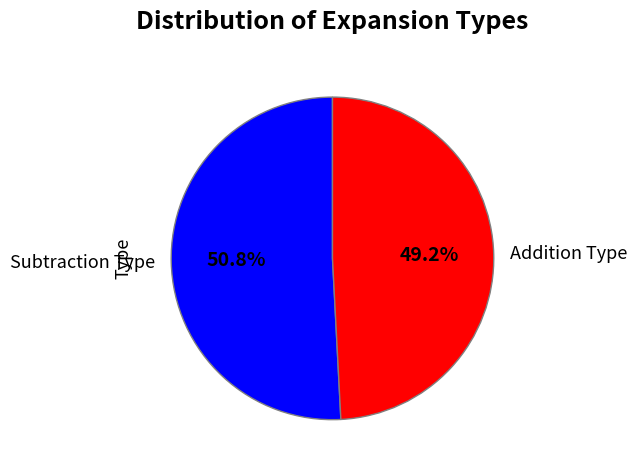

Approximately how many times larger is the value at Subtraction Type compared to Addition Type?

1.0